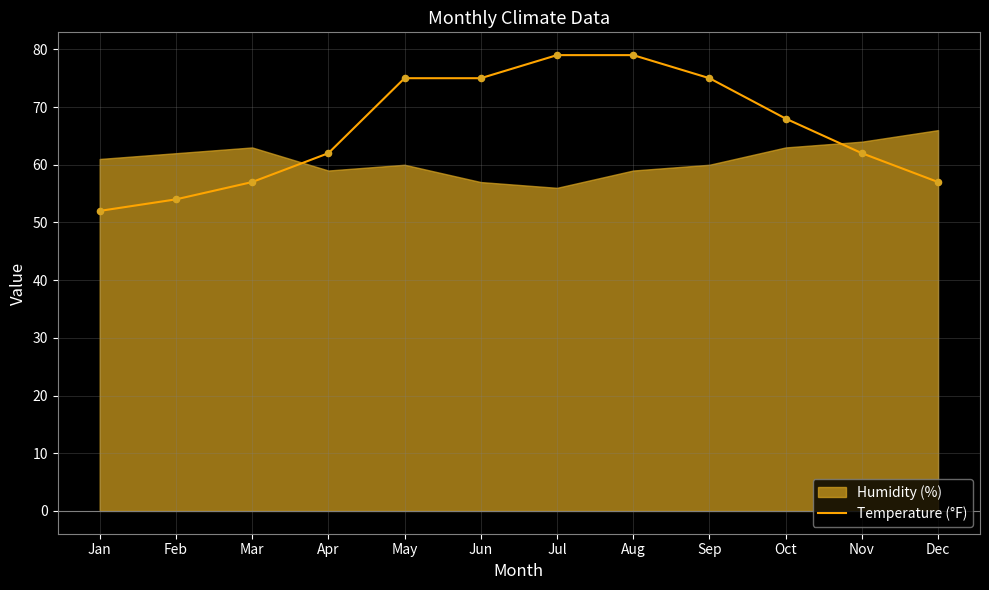

The Temperature (°F) series shows 18 at Jan. True or false?

False